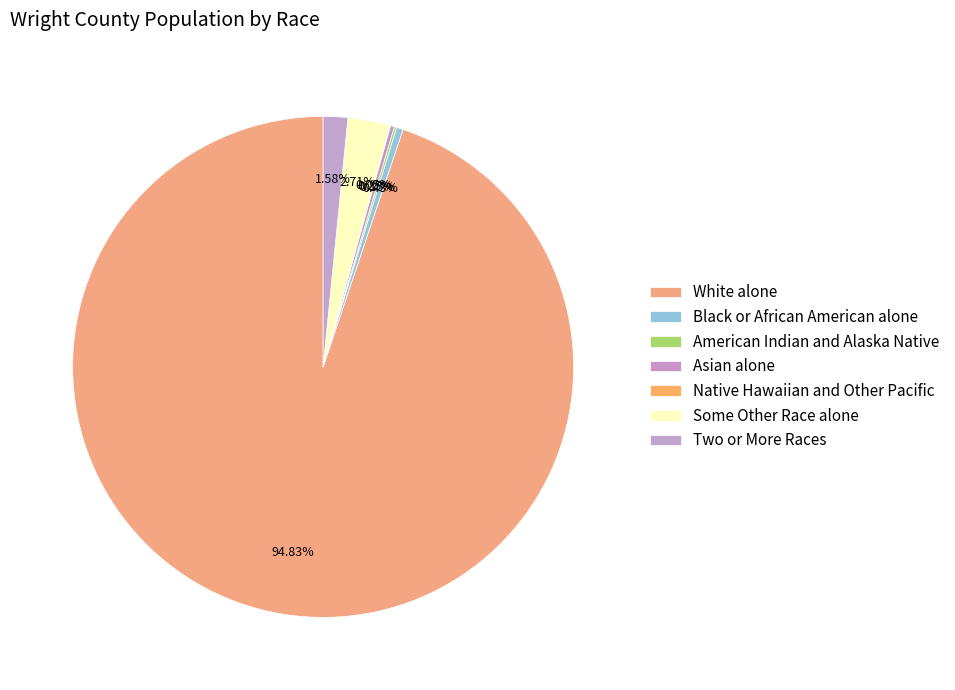

What is the smallest slice in the pie chart?

Native Hawaiian and Other Pacific